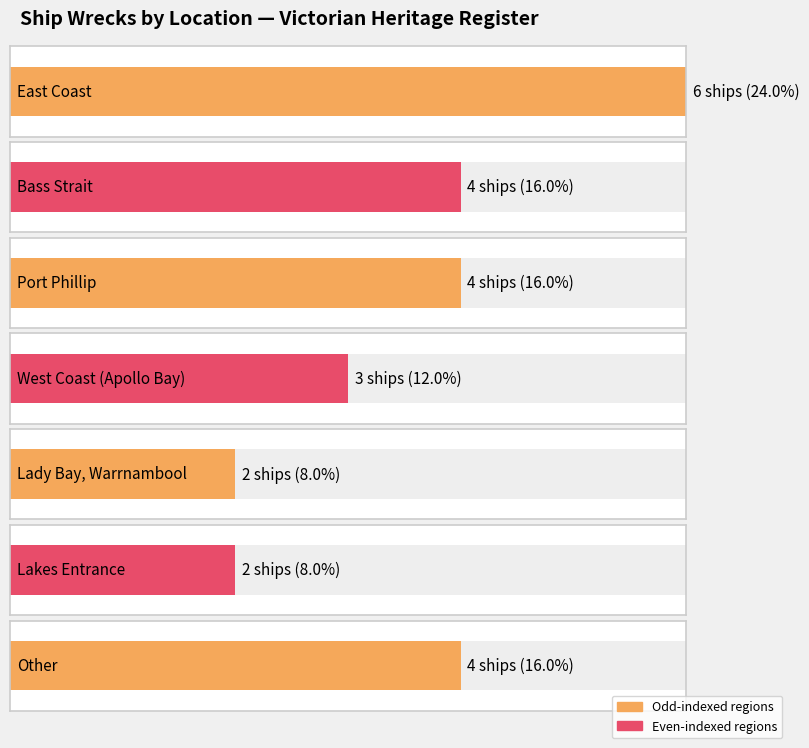

The value at Apollo Bay (West Coast) is 3. True or false?

True